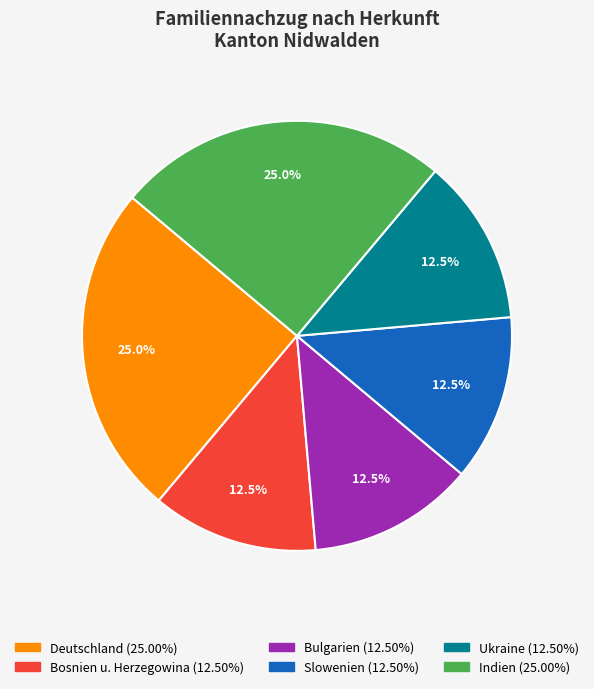

Does any single category account for the majority?

No